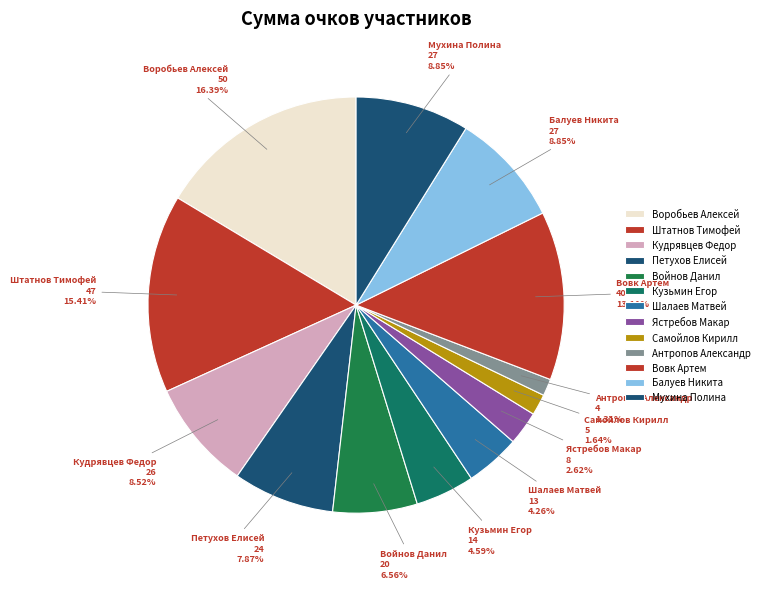

How many slices are in this pie chart?

13